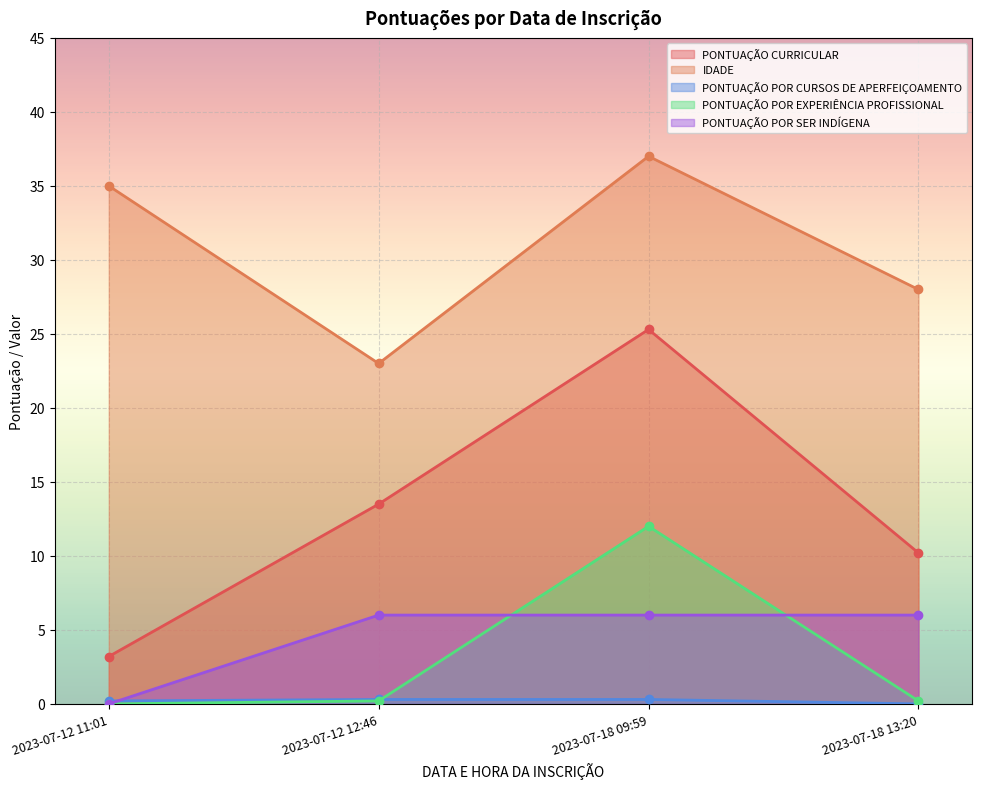

At which category does IDADE reach its first local valley?

2023-07-12 12:46